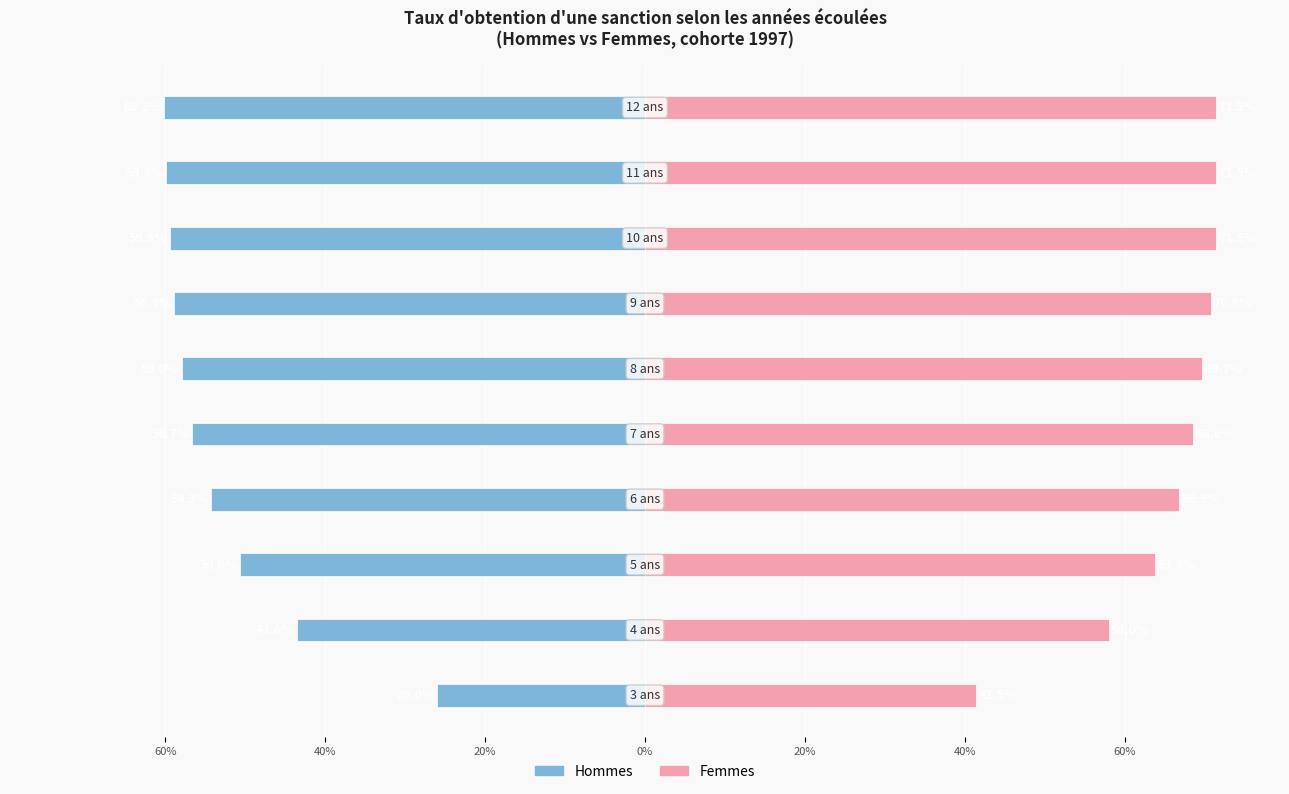

The value of Hommes at 40% is -20.5. True or false?

False